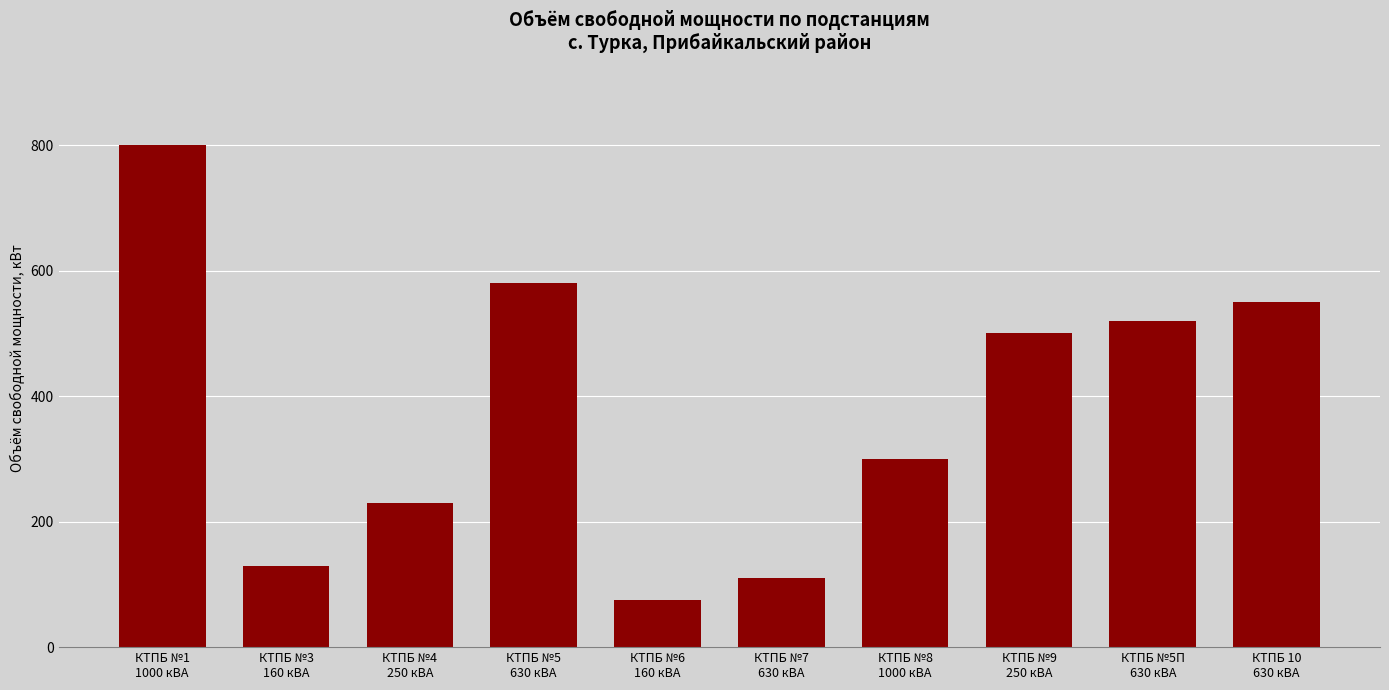

Which category has the highest value across all series?

КТПБ №1
1000 кВА